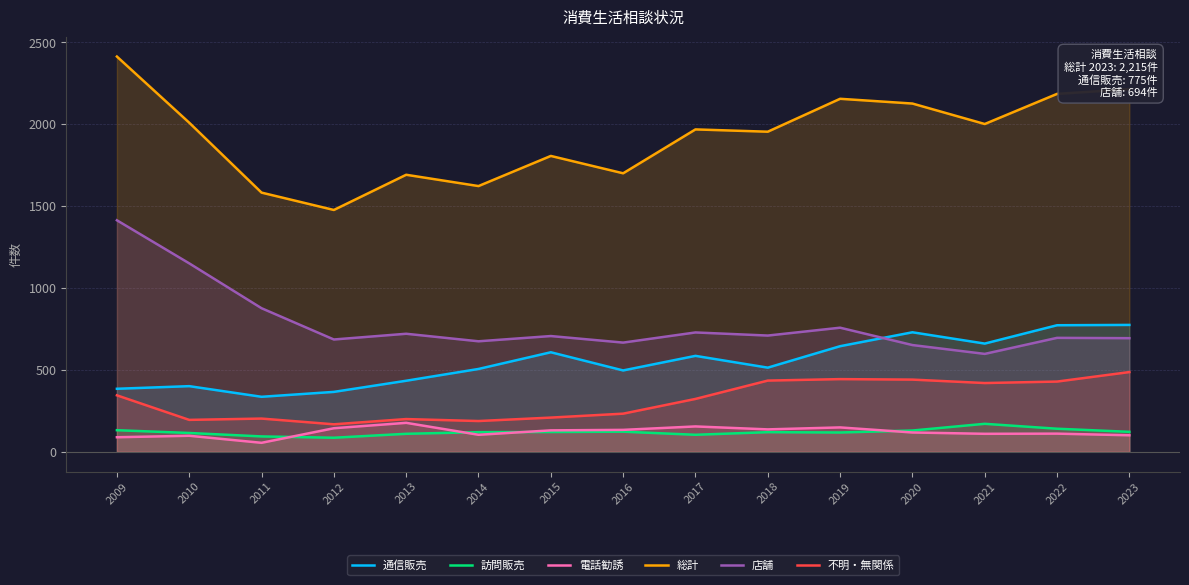

At which category does 総計 reach its first local valley?

2012